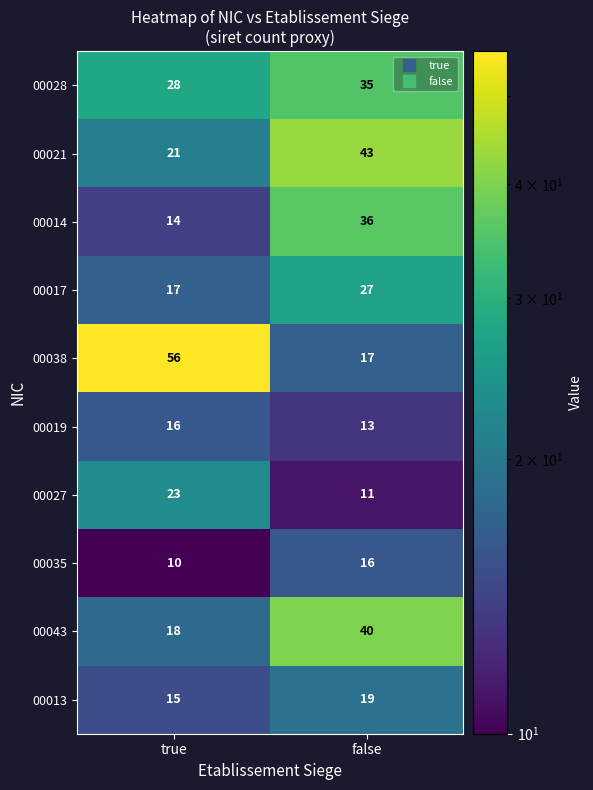

What is the spread (max minus min) of values at true?

46